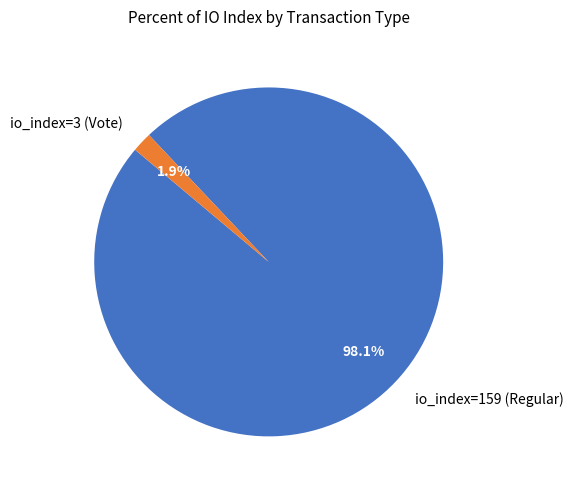

How many slices are in this pie chart?

2